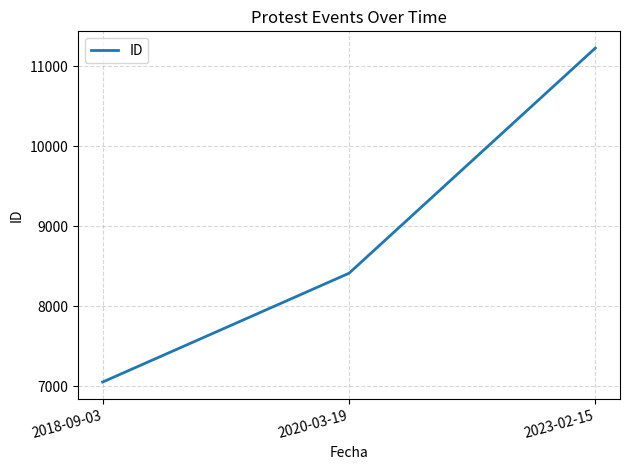

What is the minimum value shown in the chart?

7054